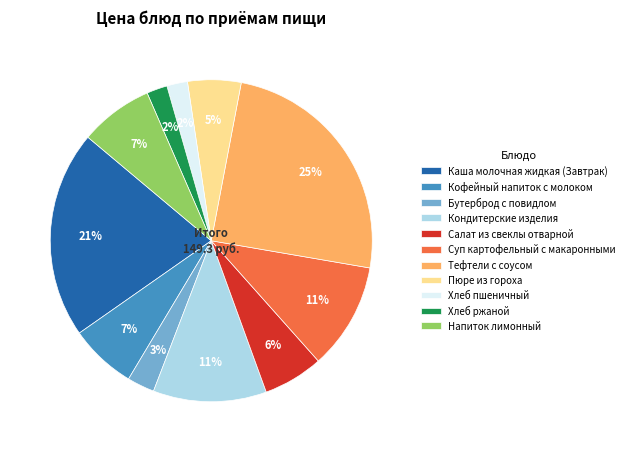

Which category has the biggest portion of the pie?

Тефтели с соусом